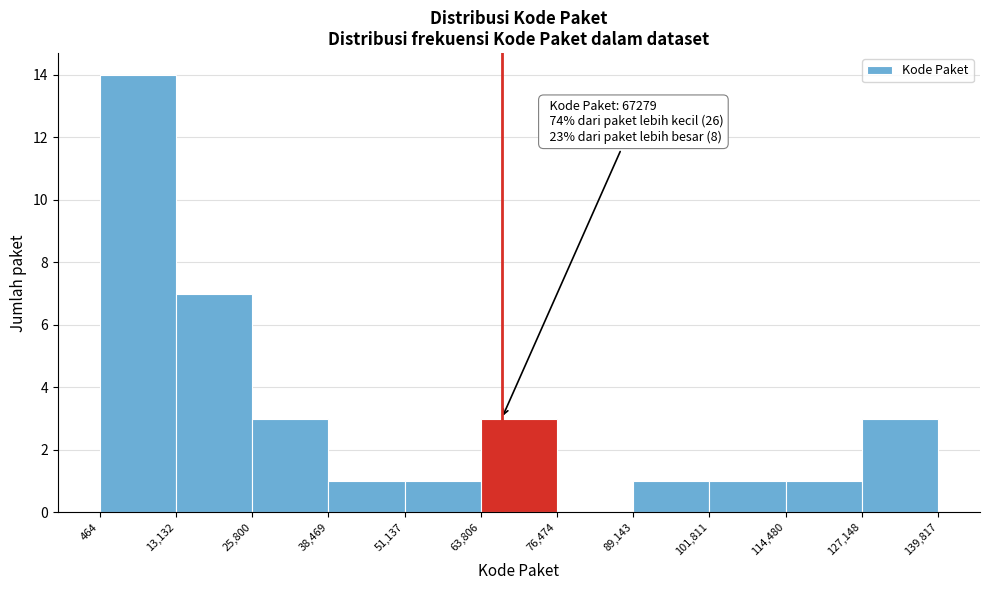

Which range on the x-axis has the tallest bar?

464 to 13,132